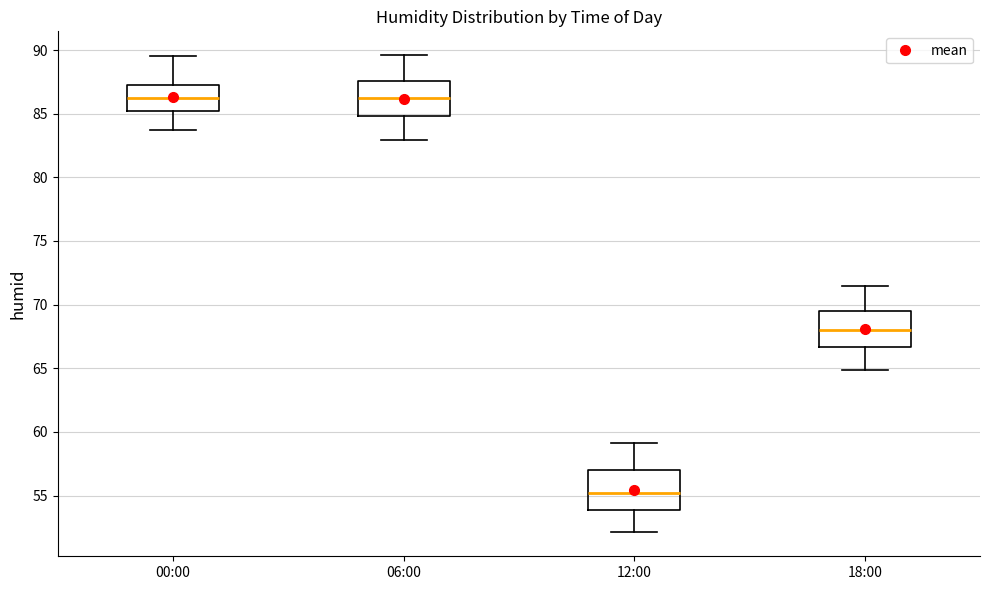

Where does the median line of the box for 18:00 sit on the y-axis? The values are not printed on the chart, so give them approximately, as read against the axis.

68.0